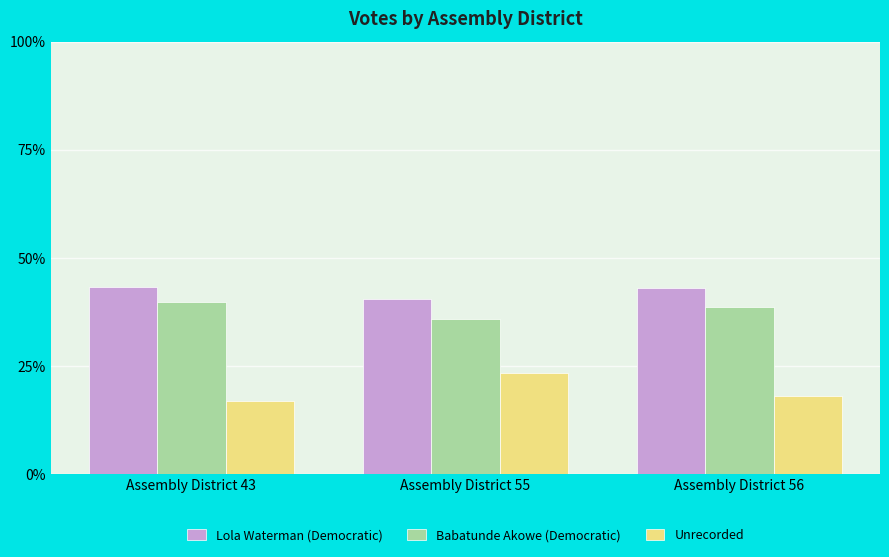

What is the average value of the Babatunde Akowe (Democratic) series?

38.1